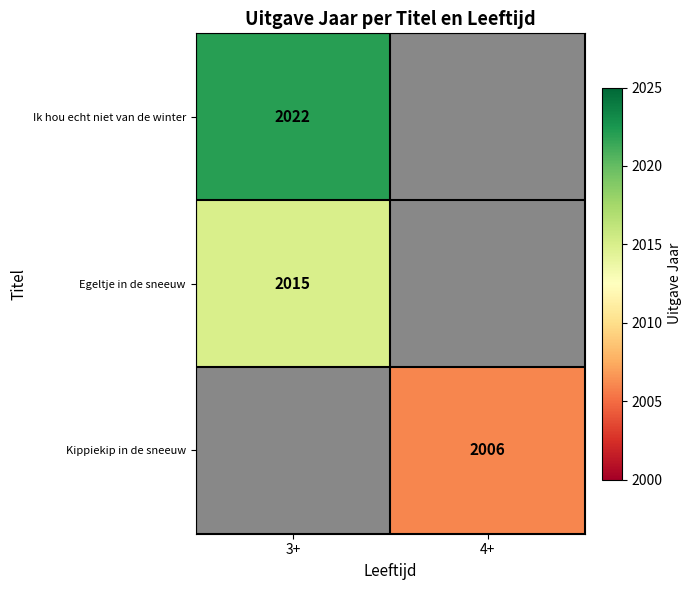

The Ik hou echt niet van de winter series shows 2022 at 3+. True or false?

True